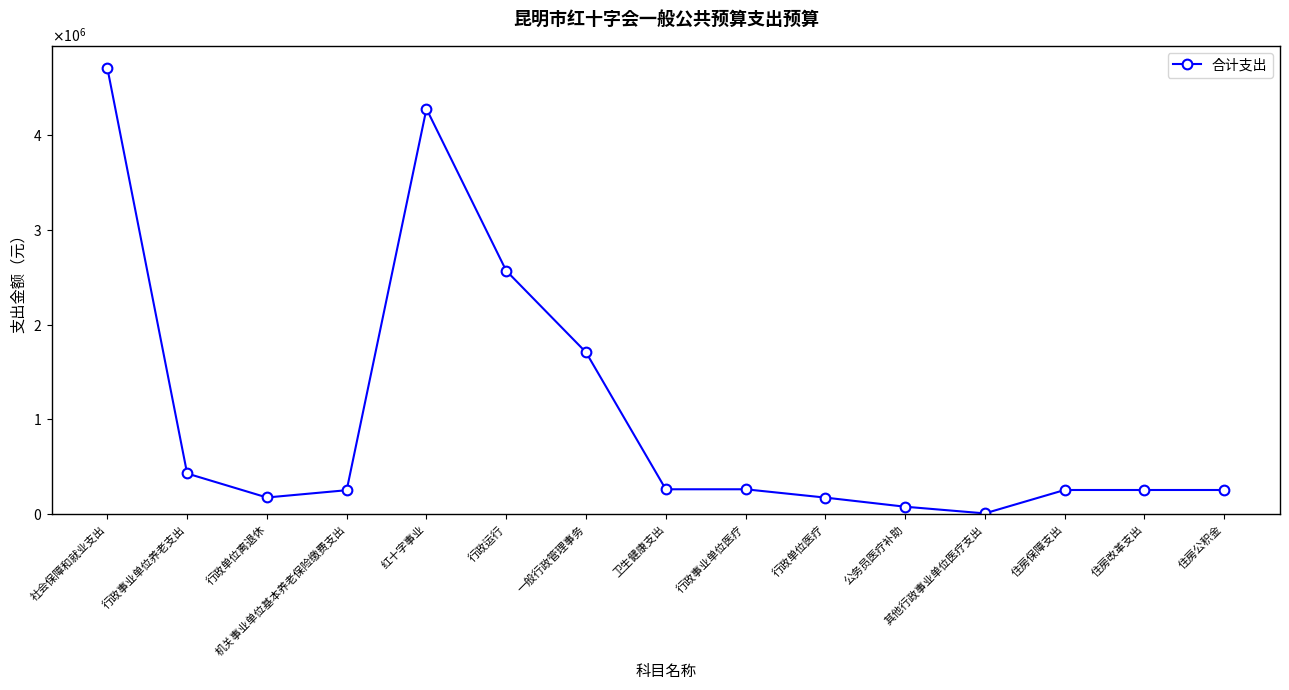

At which category does the data reach its first local peak?

红十字事业